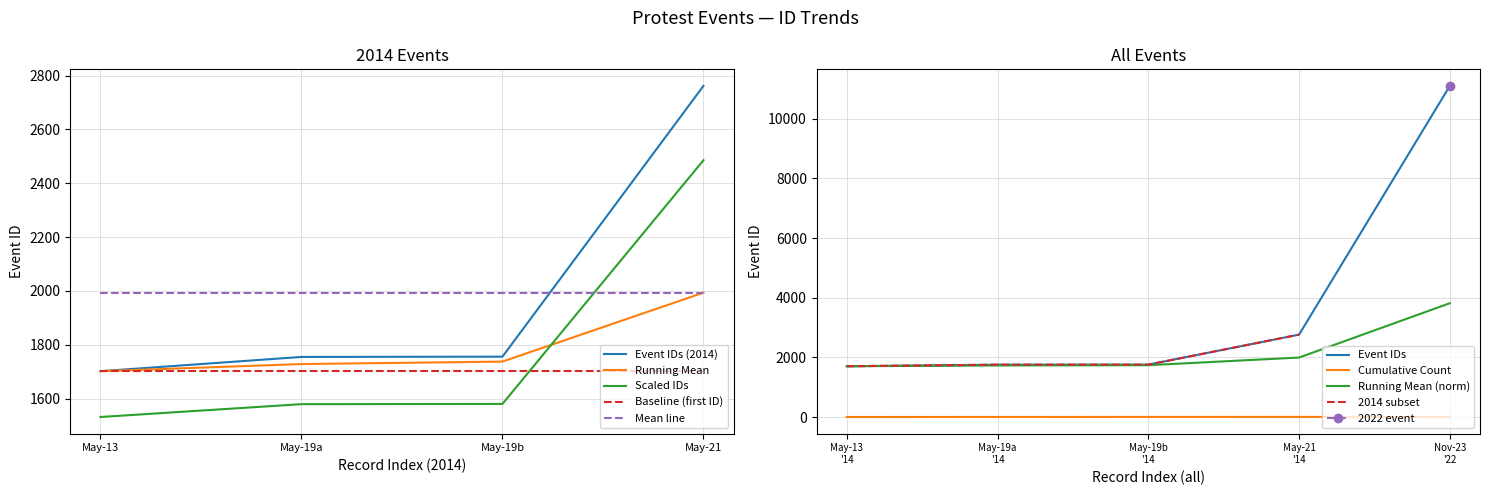

Is it true that the value at May-21 is 792?

False